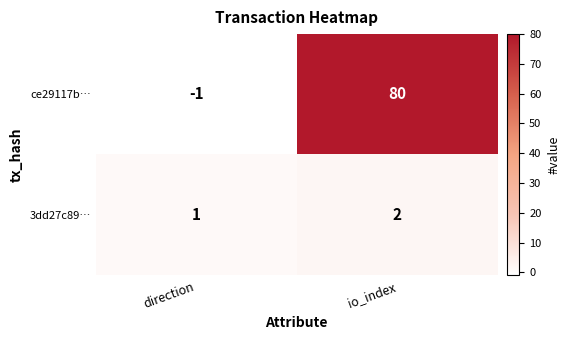

What is the spread (max minus min) of values at io_index?

78